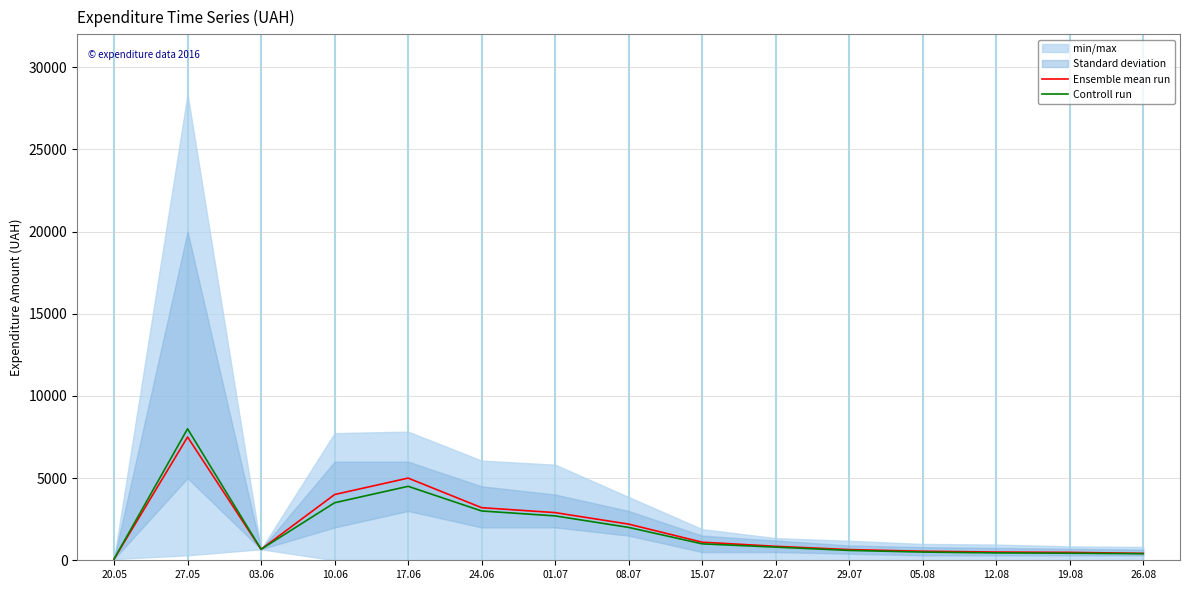

Which series has the largest total across all categories?

Ensemble mean run